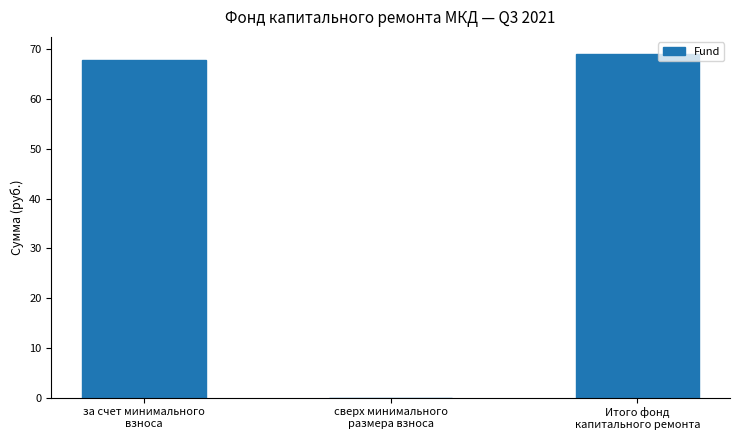

What is the difference between the values at за счет минимального
взноса and сверх минимального
размера взноса?

67.8